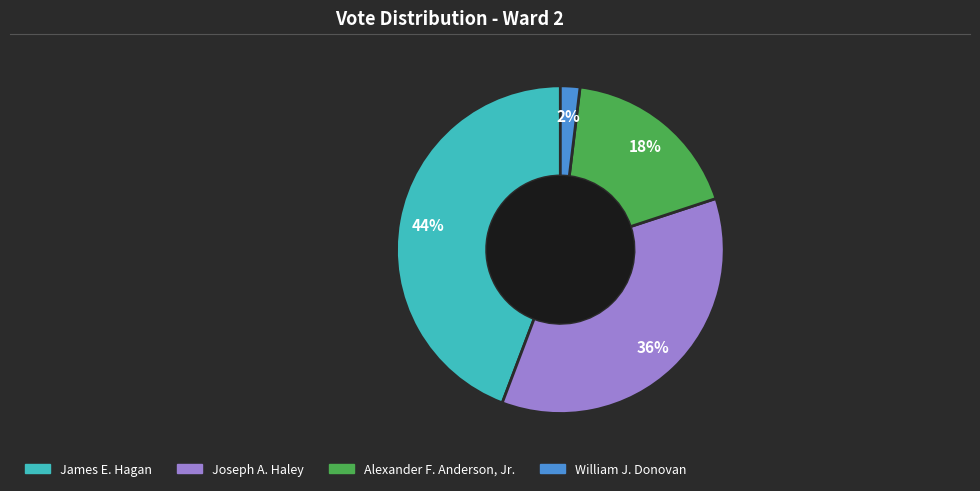

To the nearest percent, what is the average slice percentage?

25%